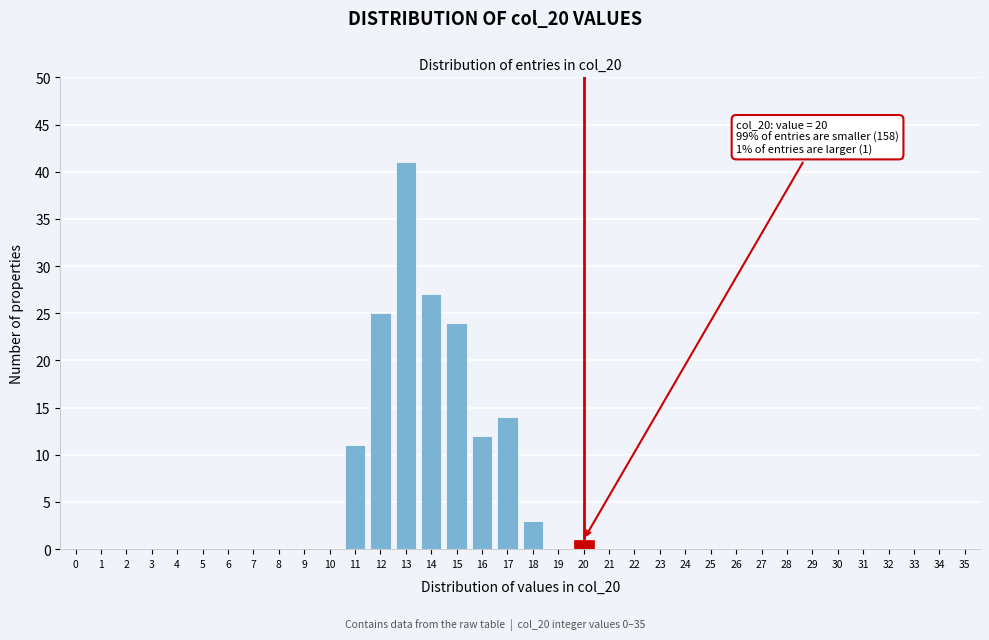

At which category does the chart reach its peak across all series?

13